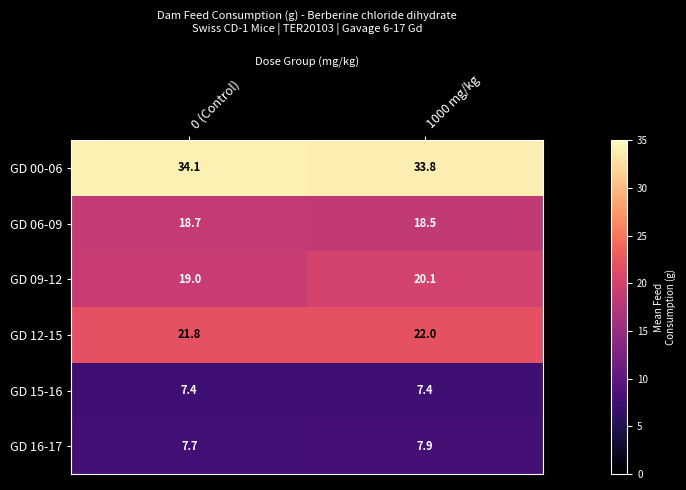

Reading right to left, extract all data points from this chart.

GD 00-06: 1000 mg/kg=33.8	0 (Control)=34.1
GD 06-09: 1000 mg/kg=18.5	0 (Control)=18.7
GD 09-12: 1000 mg/kg=20.1	0 (Control)=19.0
GD 12-15: 1000 mg/kg=22.0	0 (Control)=21.8
GD 15-16: 1000 mg/kg=7.4	0 (Control)=7.4
GD 16-17: 1000 mg/kg=7.9	0 (Control)=7.7